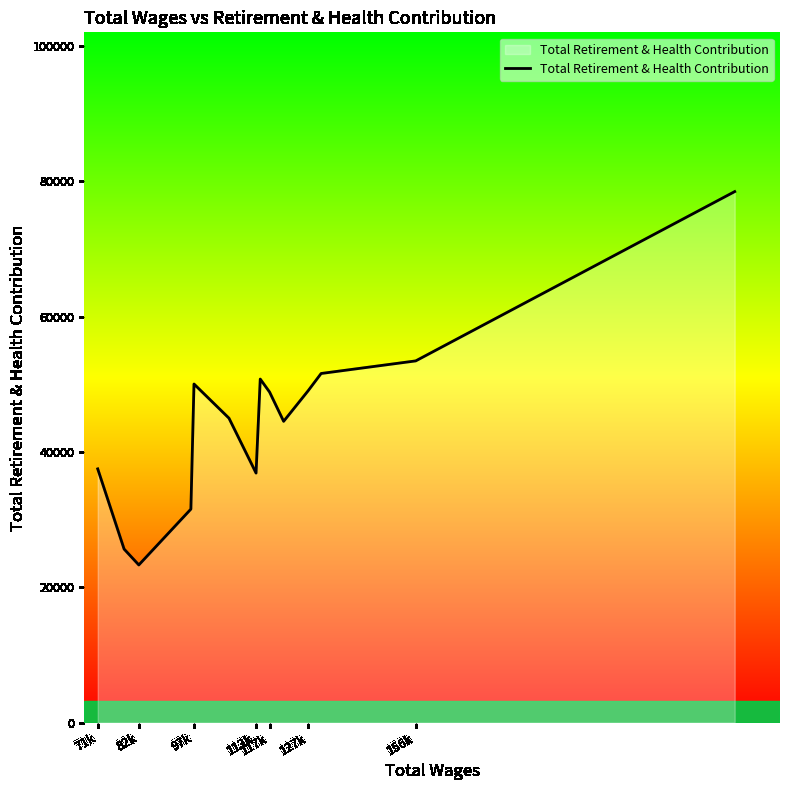

What is the smallest value displayed?

23297